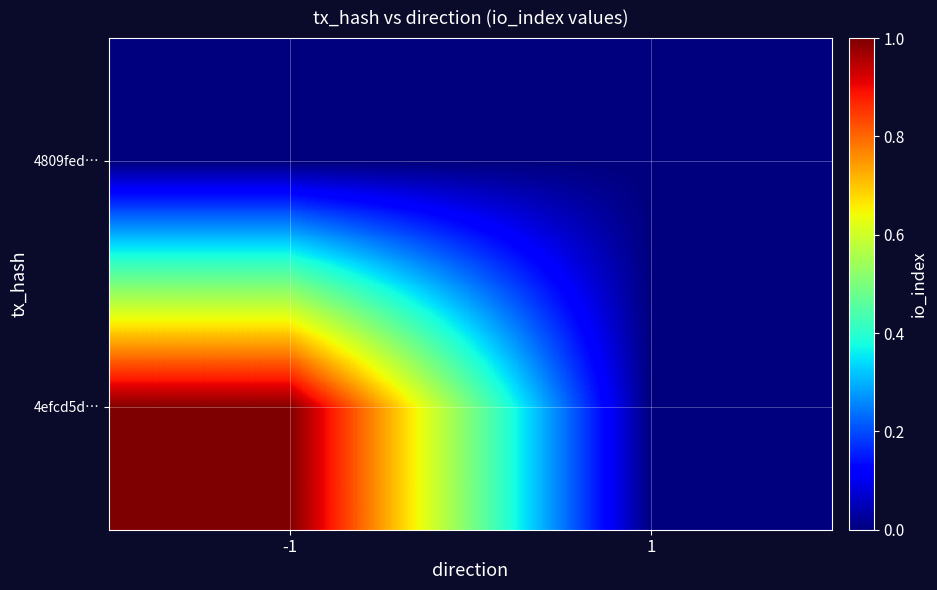

Rank the series at 1 from lowest to highest value.

4efcd5d…, 4809fed…